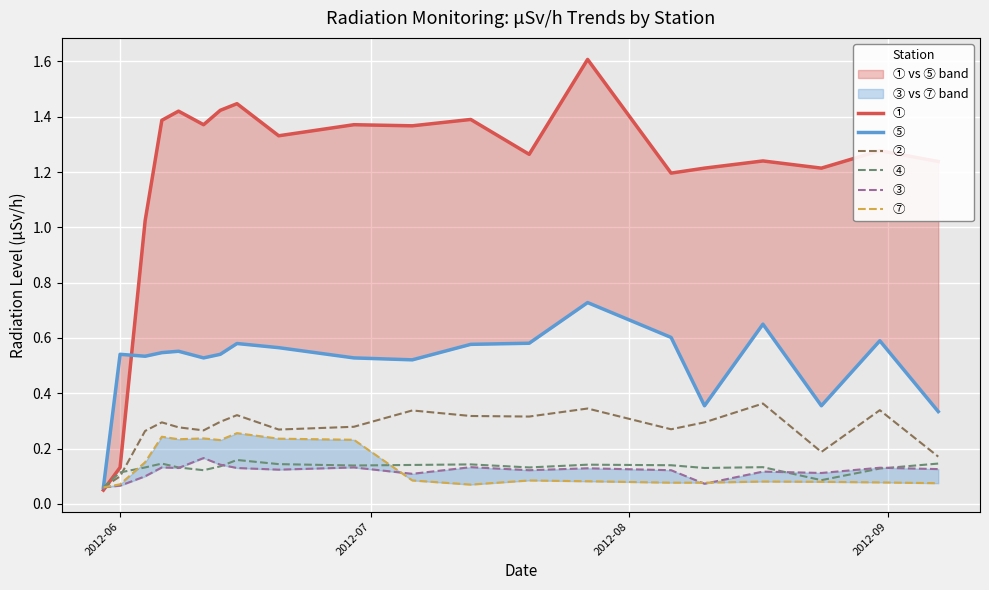

List the series in order of their peak value, highest first.

①, ⑤, ②, ⑦, ③, ④